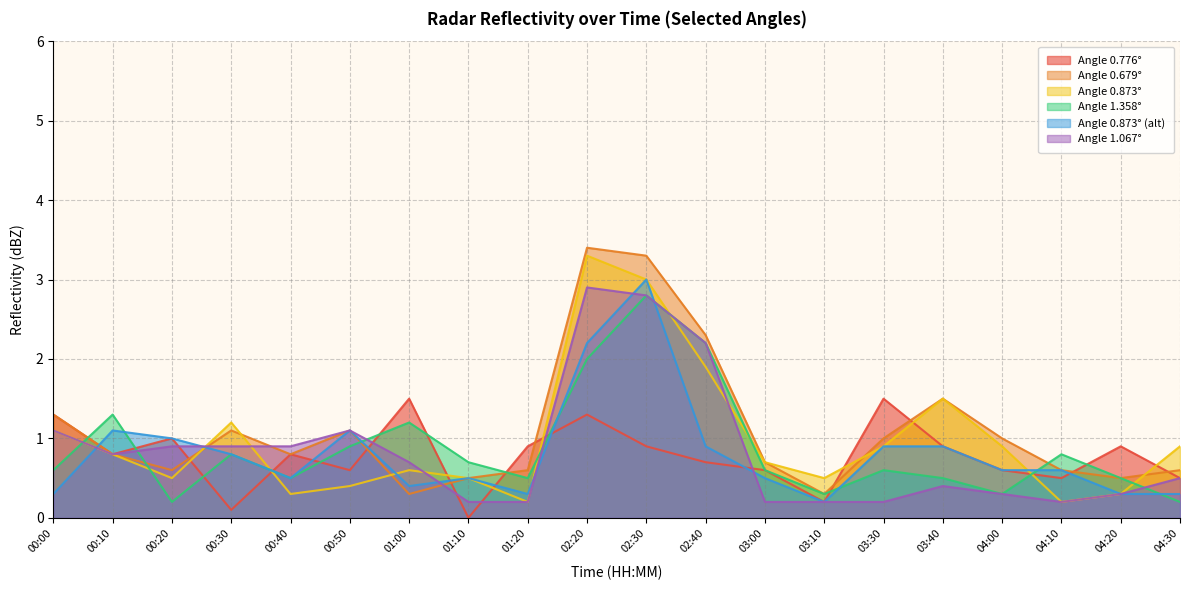

Which series has the largest total across all categories?

Angle 0.679°